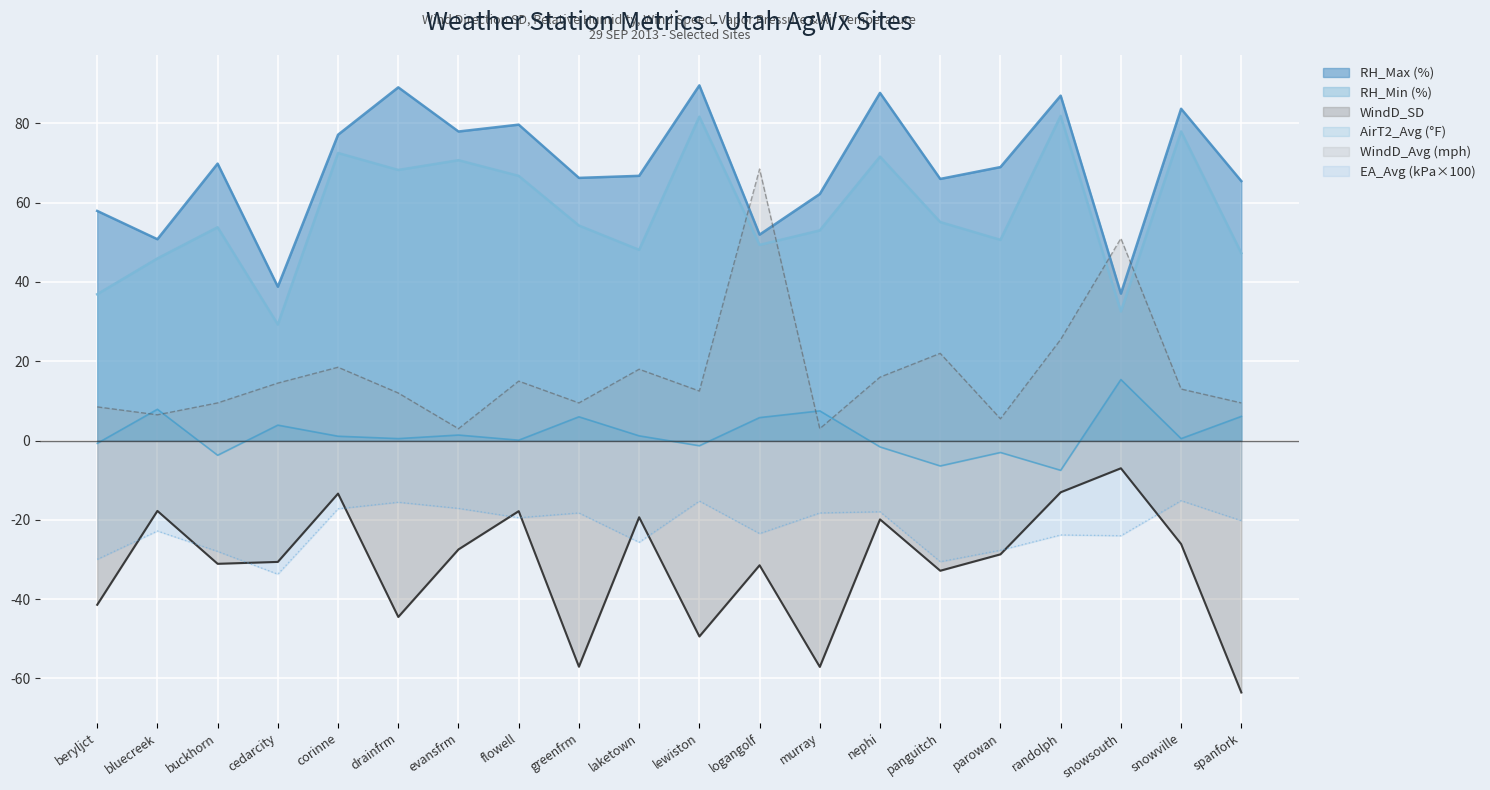

At how many categories does at least one series exceed 25?

20